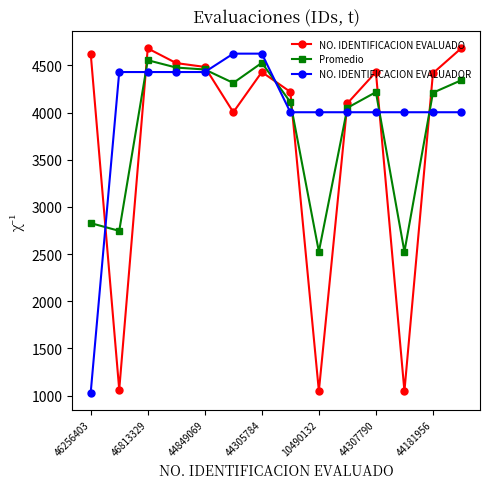

In Promedio, how many points are lower than both neighbors (excluding endpoints)?

4